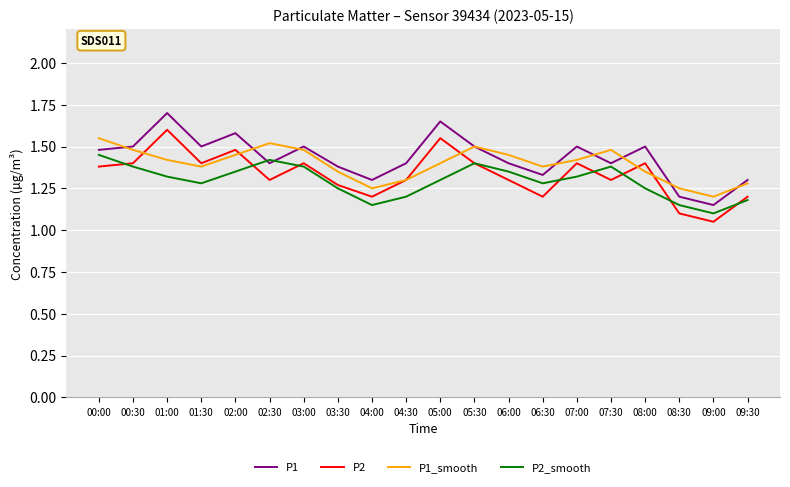

The P2_smooth series shows 1.2 at 04:30. True or false?

True